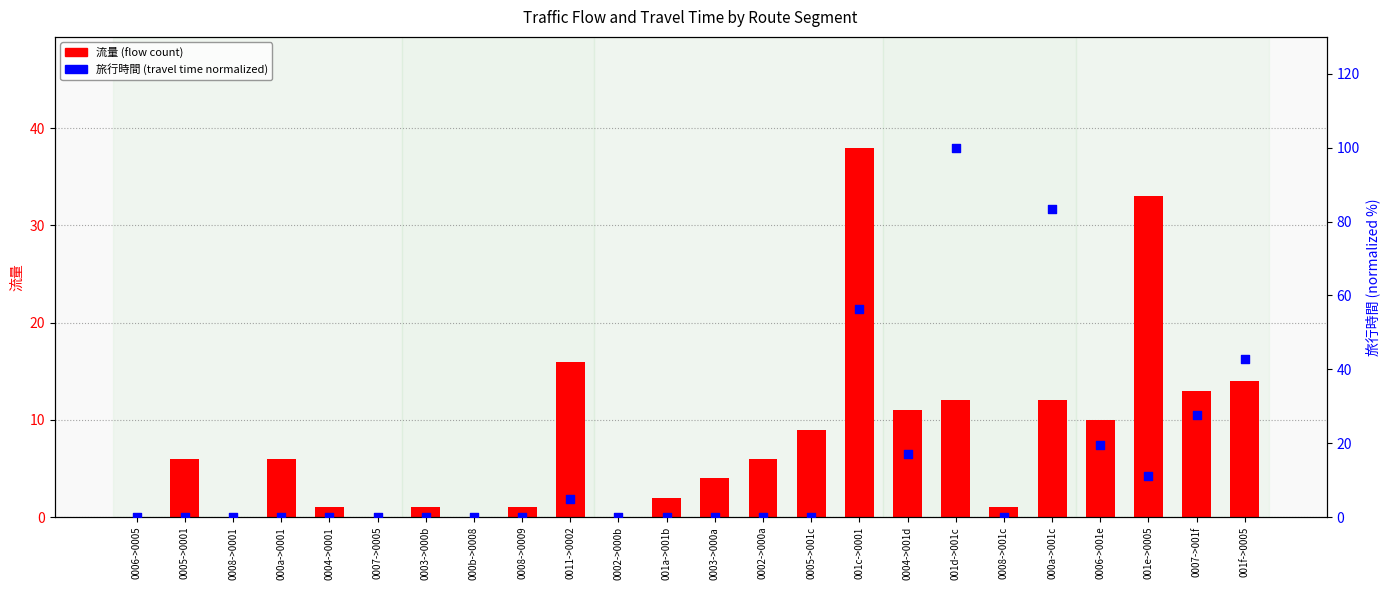

At which category is the sum across all series the highest?

001d->001c